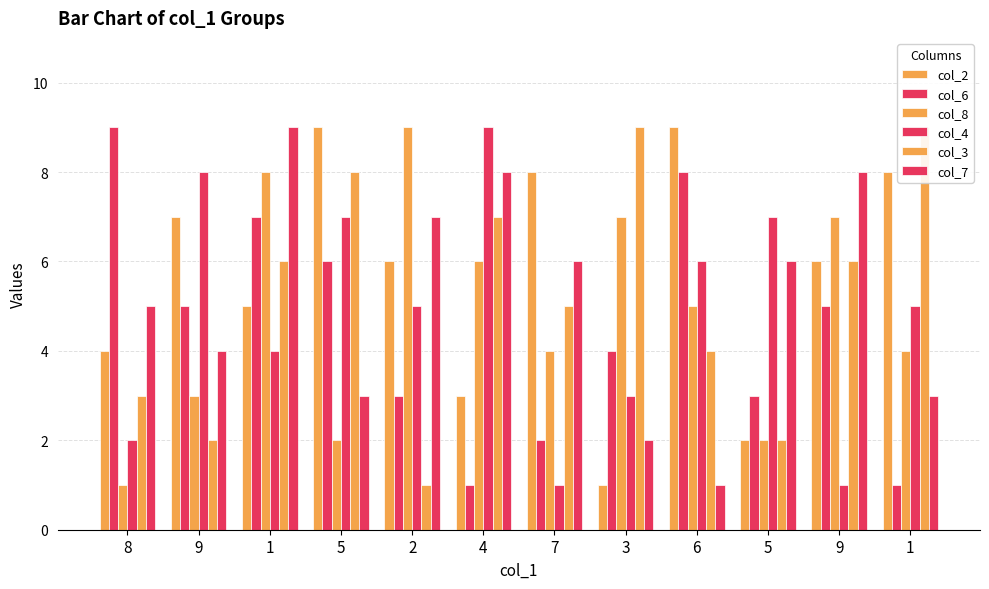

What is the label of the 2nd bar from the right?

9